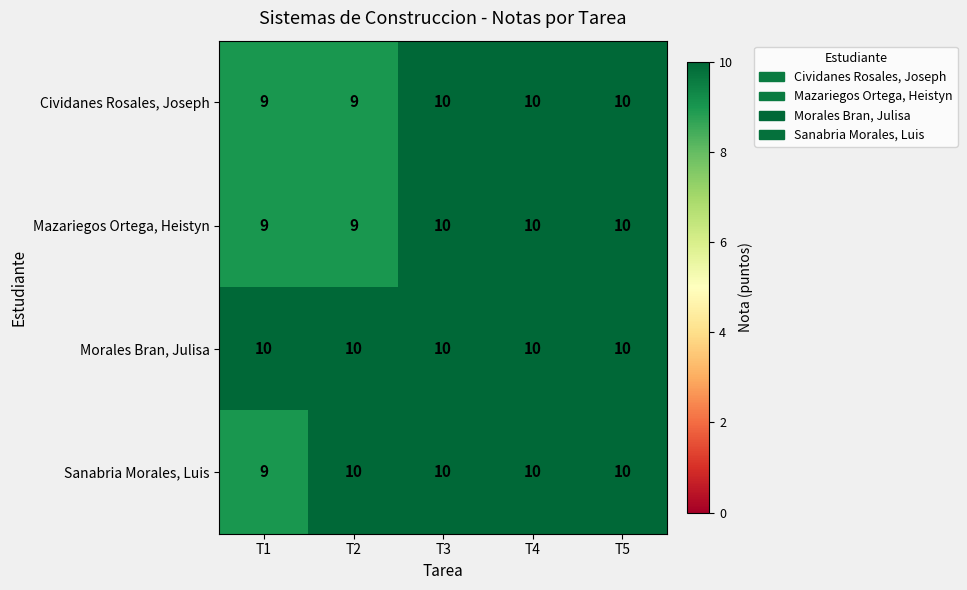

Between T1 and T2, which series saw the biggest shift?

Sanabria Morales, Luis